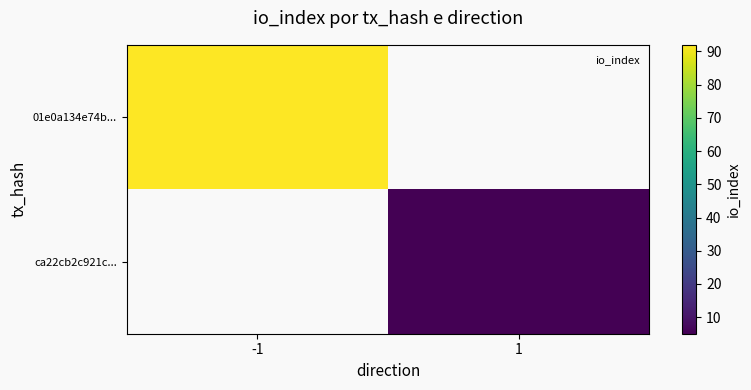

Rank the series by their maximum value, from highest to lowest.

01e0a134e74b..., ca22cb2c921c...